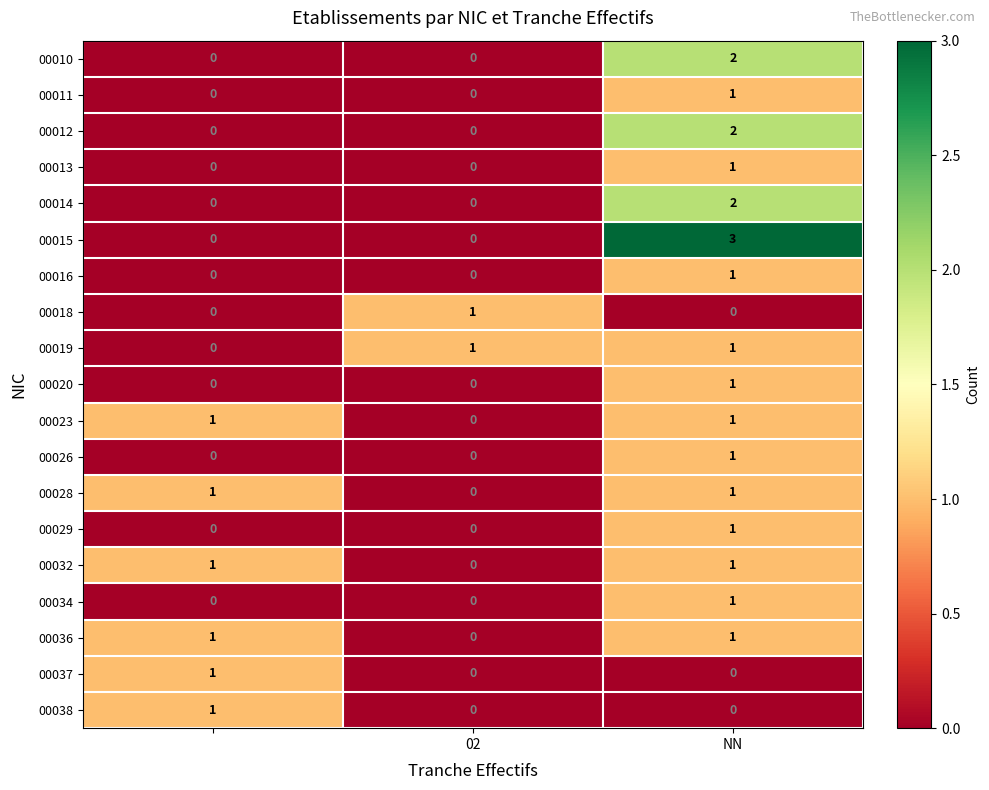

How many 00010 values are between 0 and 2?

3